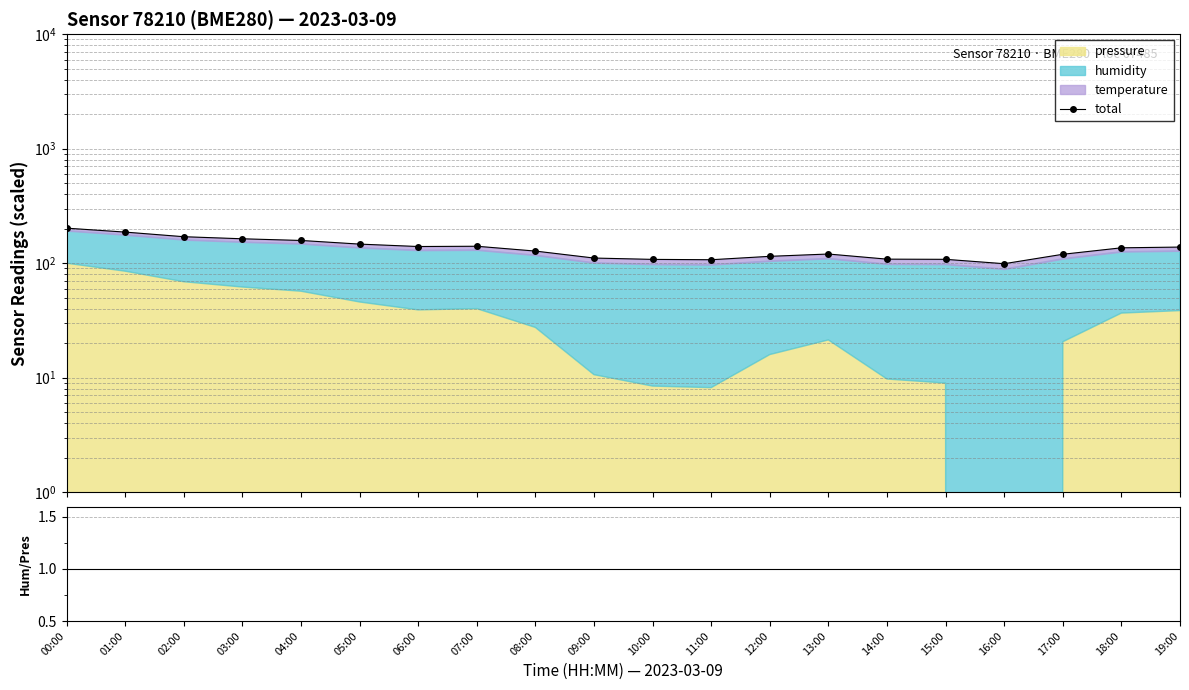

What is the greatest value displayed?

202.3